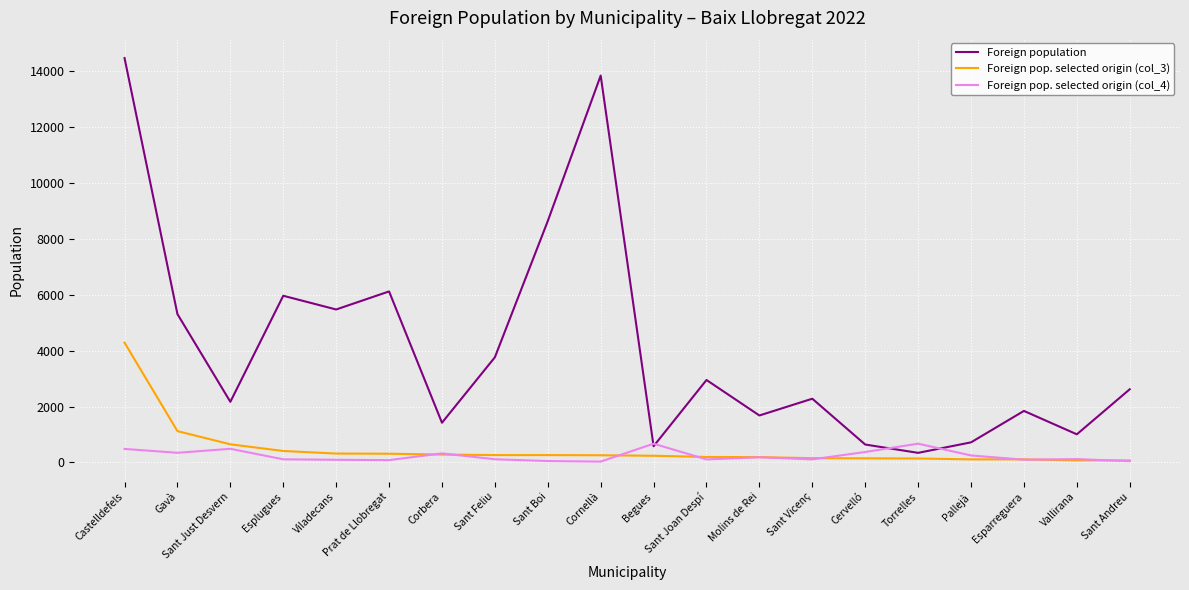

True or false: Foreign pop. selected origin (col_4) and Foreign population intersect in this chart.

True